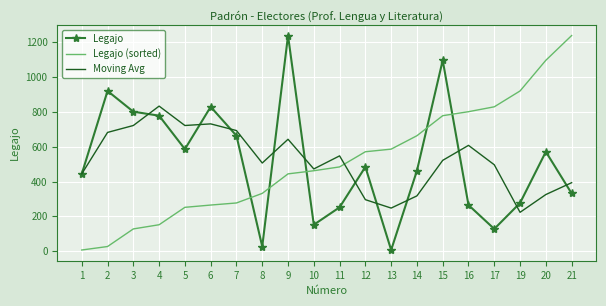

Reading left to right, list all the values displayed in this chart.

Legajo: 444.0	920.0	801.0	778.0	586.0	829.0	663.0	27.0	1238.0	152.0	252.0	484.0	7.0	462.0	1096.0	265.0	128.0	277.0	571.0	332.0
Legajo (sorted): 7.0	27.0	128.0	152.0	252.0	265.0	277.0	332.0	444.0	462.0	484.0	571.0	586.0	663.0	778.0	801.0	829.0	920.0	1096.0	1238.0
Moving Avg: 444.0	682.0	721.7	833.0	721.7	731.0	692.7	506.3	642.7	472.3	547.3	296.0	247.7	317.7	521.7	607.7	496.3	223.3	325.3	393.3